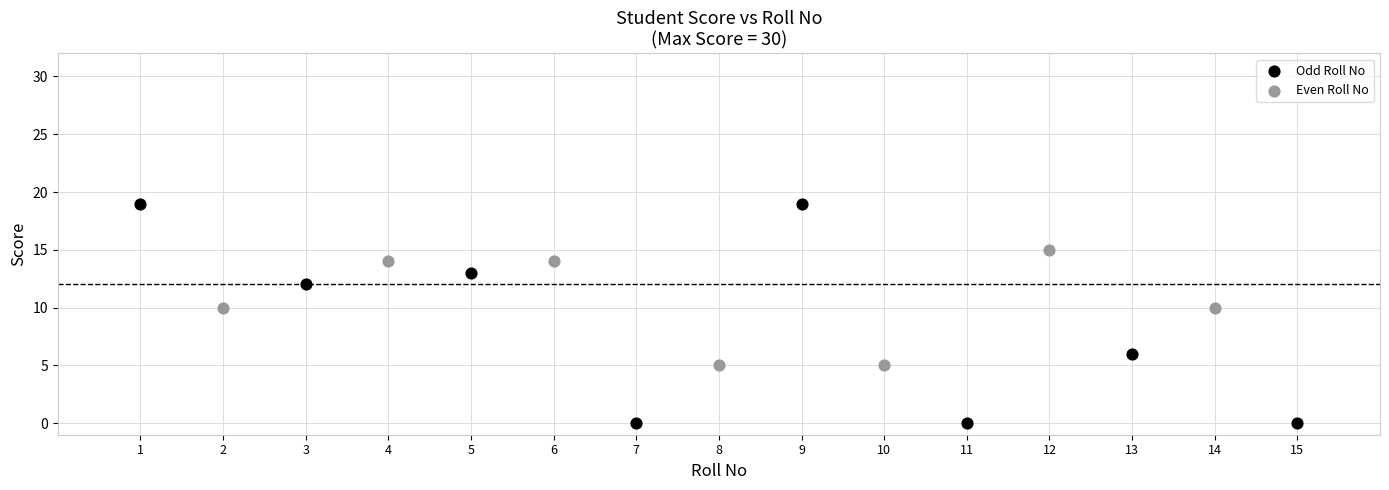

Which series has the widest spread of Y values?

Odd Roll No